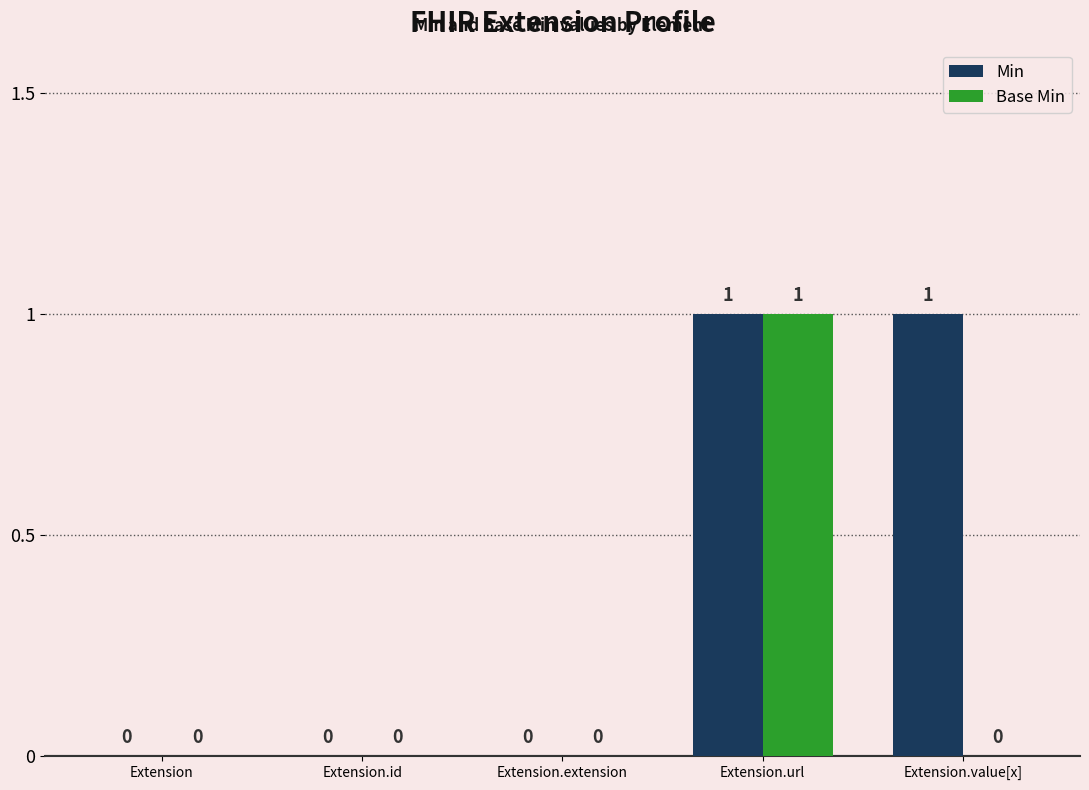

Which series has the largest total across all categories?

Min